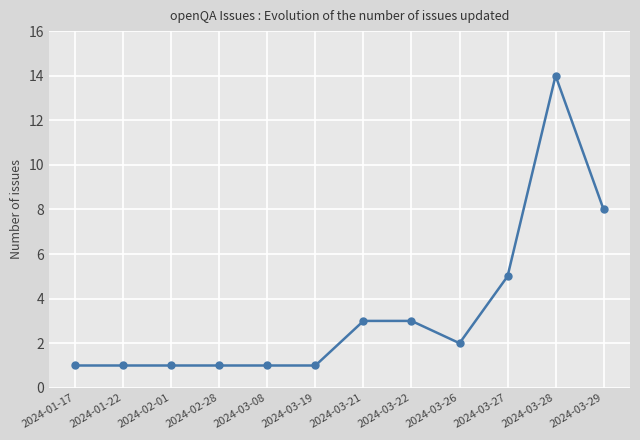

Is it true that the value at 2024-03-27 is 8?

False